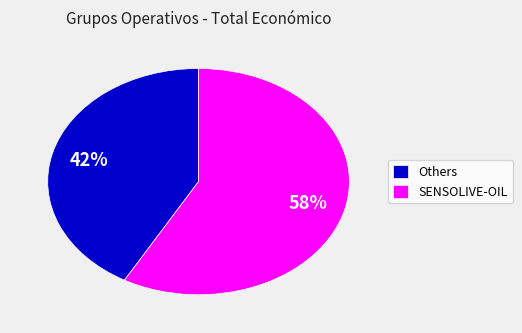

How many segments does this pie chart have?

2